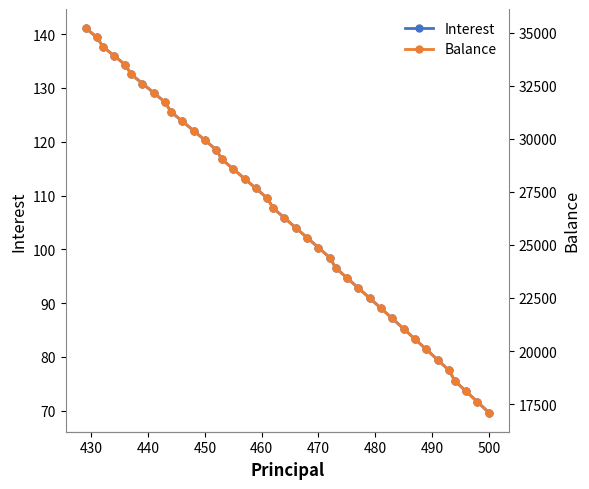

True or false: Interest has more than 1 interior local peaks.

False